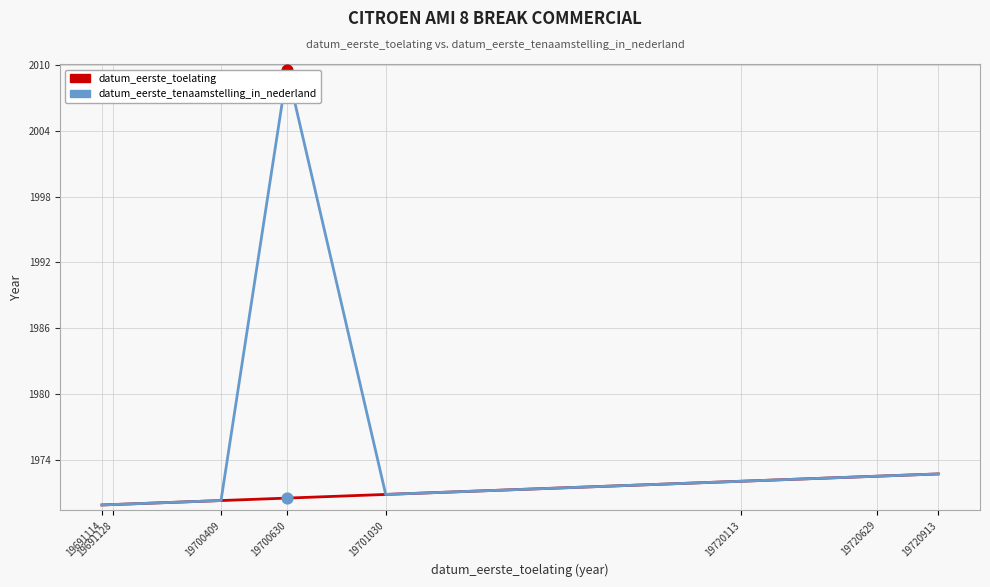

At how many categories does at least one series exceed 2000?

1